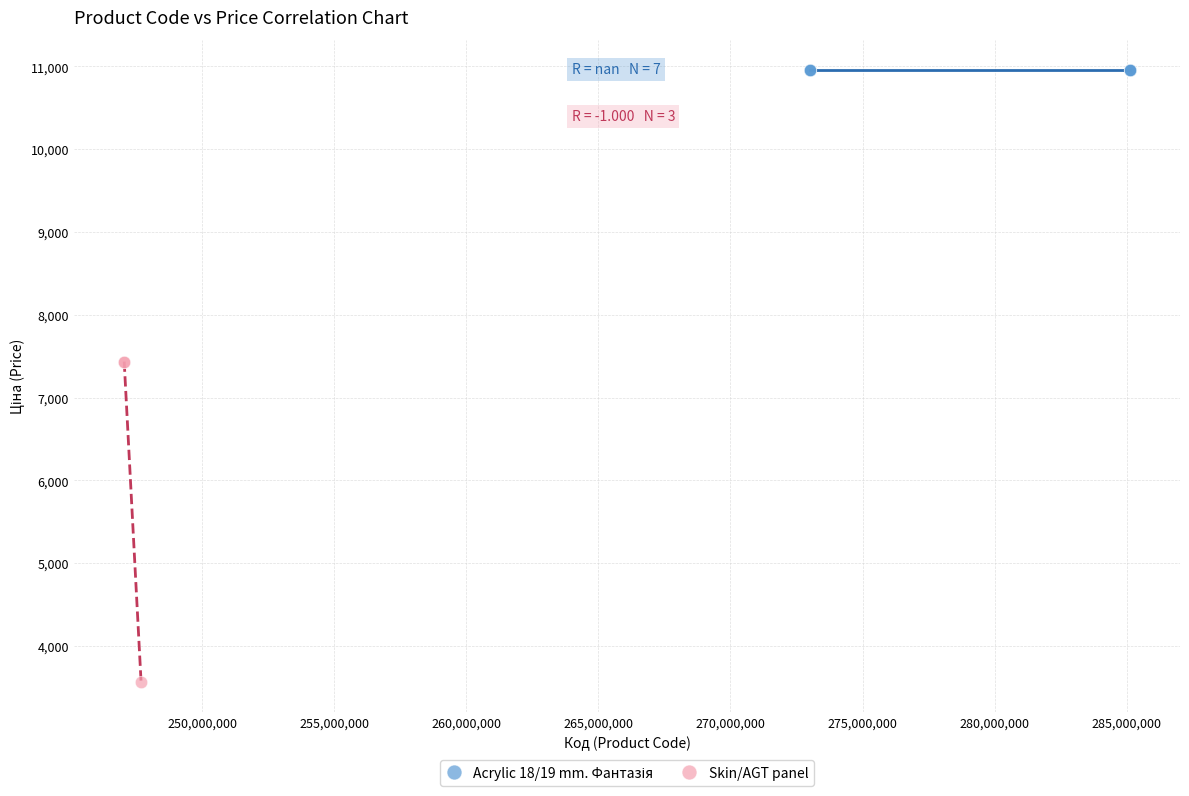

Which series reaches the minimum Y coordinate?

Skin/AGT panel